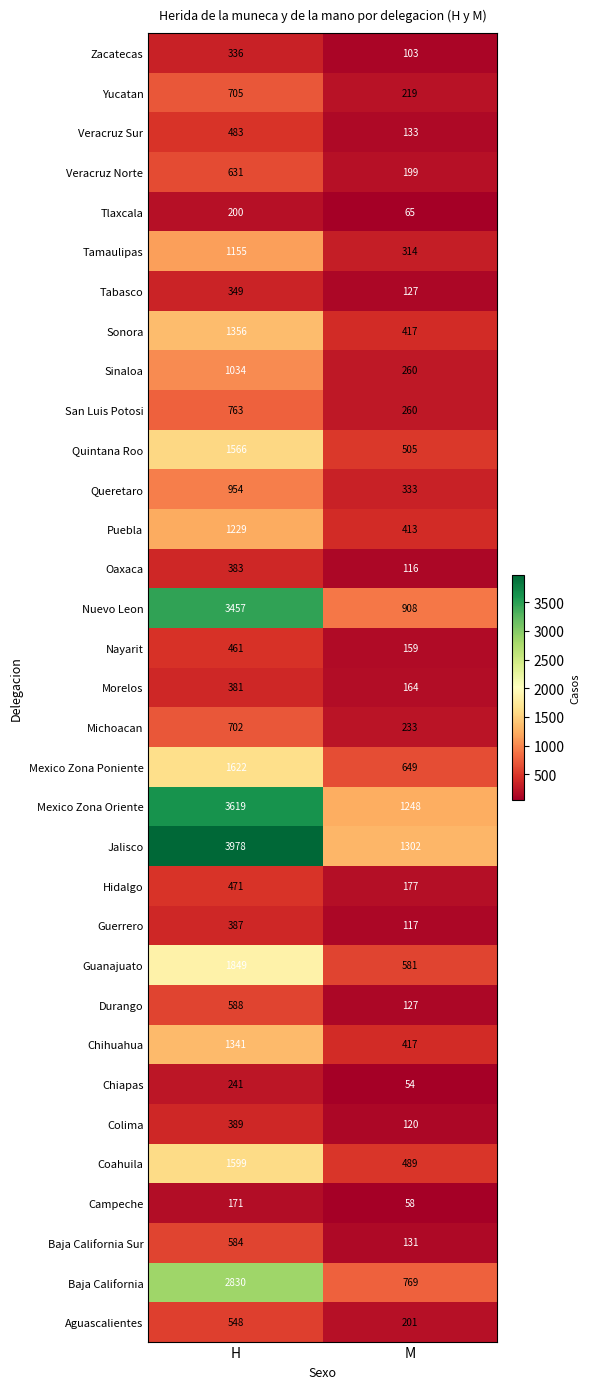

What is the sum of the Mexico Zona Oriente values at H and M?

4867